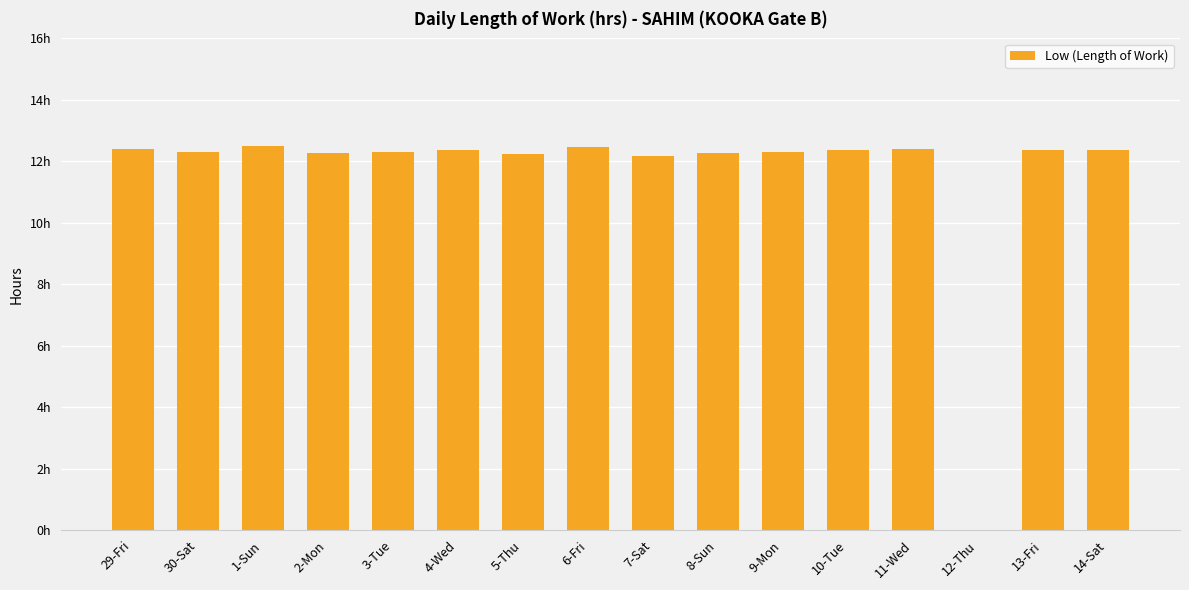

Are the bars horizontal?

No